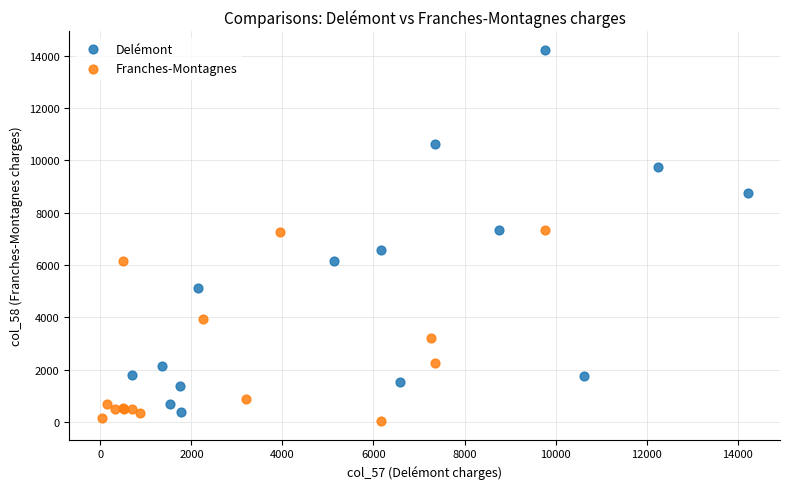

Which series reaches the maximum Y coordinate?

Delémont